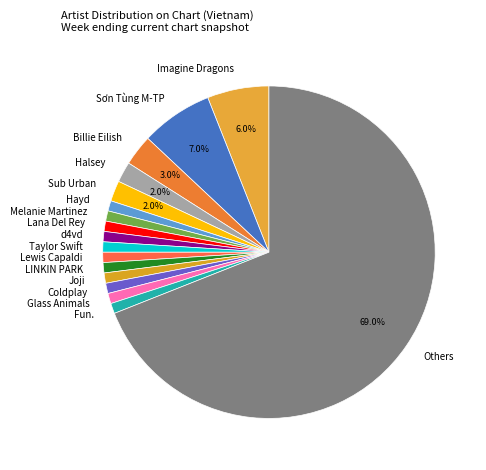

Combined, do Melanie Martinez and Glass Animals account for over 50%?

No